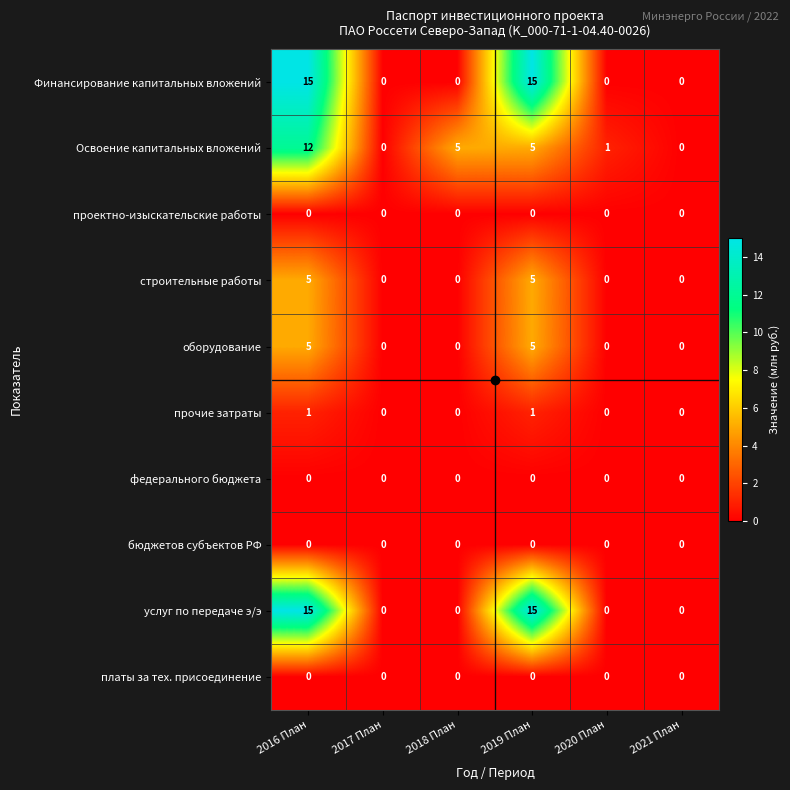

What is the difference between the highest and lowest values at 2016 План?

15